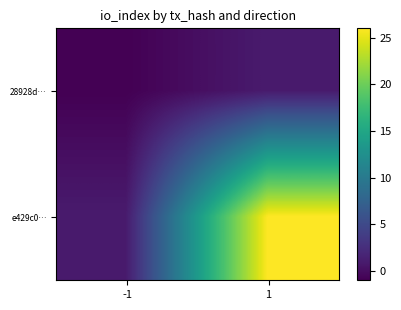

Rank the series at -1 from highest to lowest value.

e429c0…, 28928d…